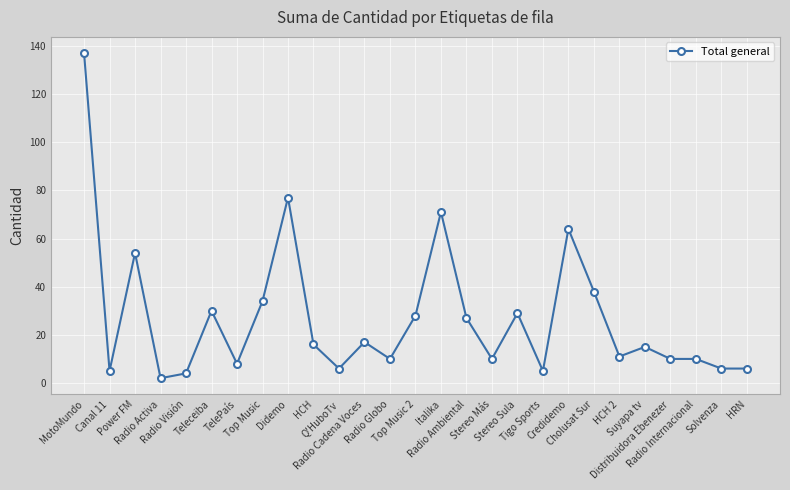

True or false: the data has more than 0 interior local peaks.

True